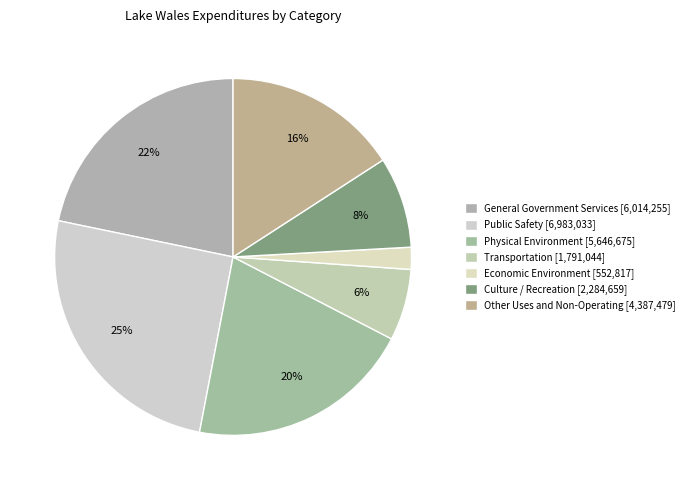

Which category has the biggest portion of the pie?

Public Safety